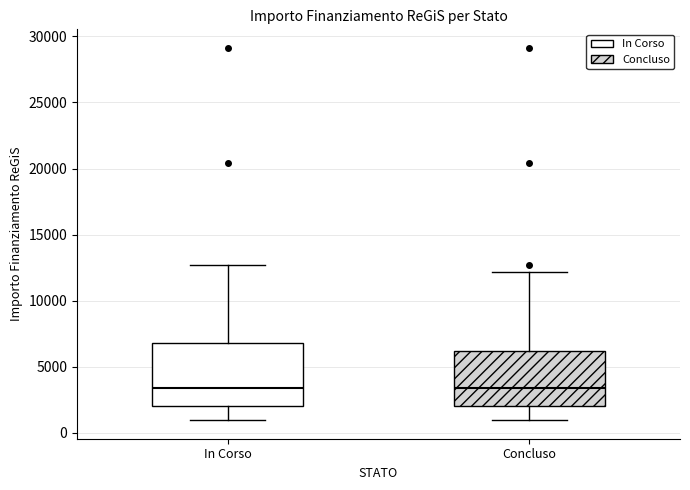

Where does the median line of the box for In Corso sit on the y-axis? The values are not printed on the chart, so give them approximately, as read against the axis.

3500